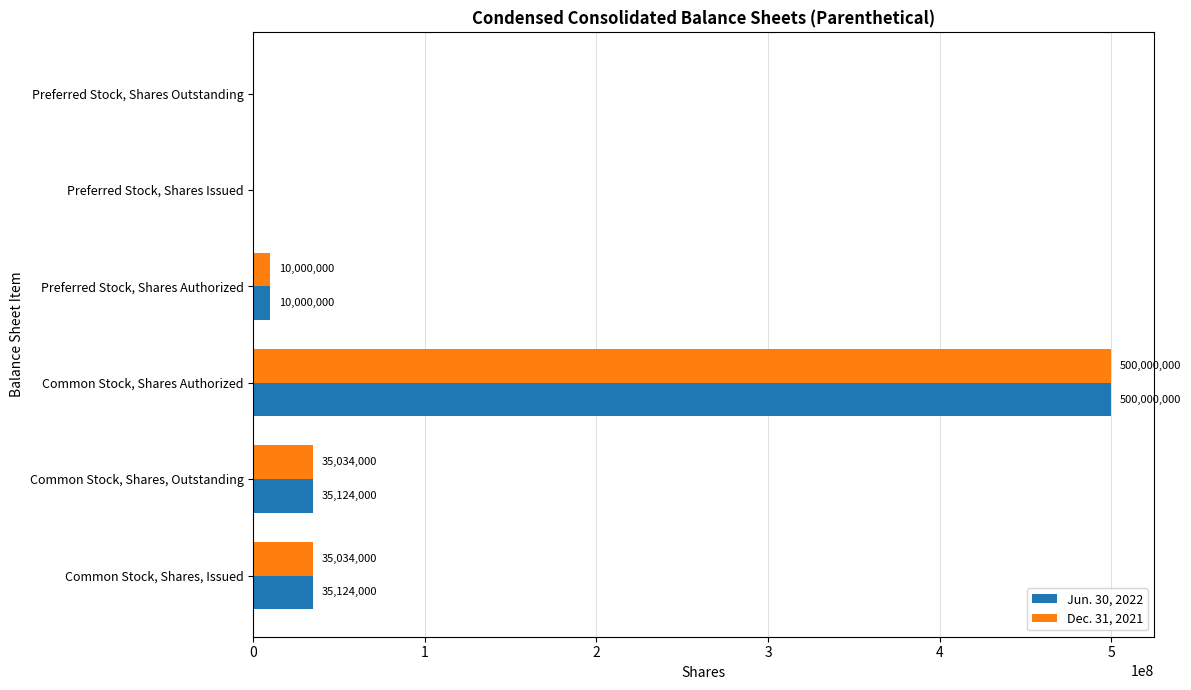

The Jun. 30, 2022 series shows 190260350 at Preferred Stock, Shares Issued. True or false?

False